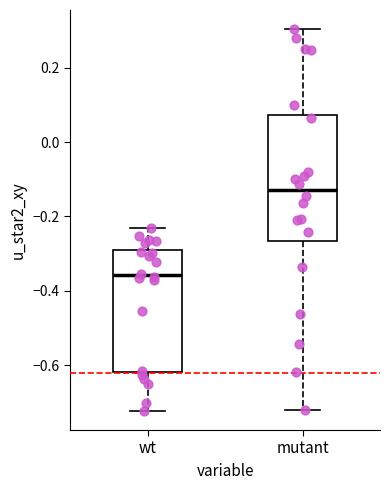

Which box has the highest median line?

mutant